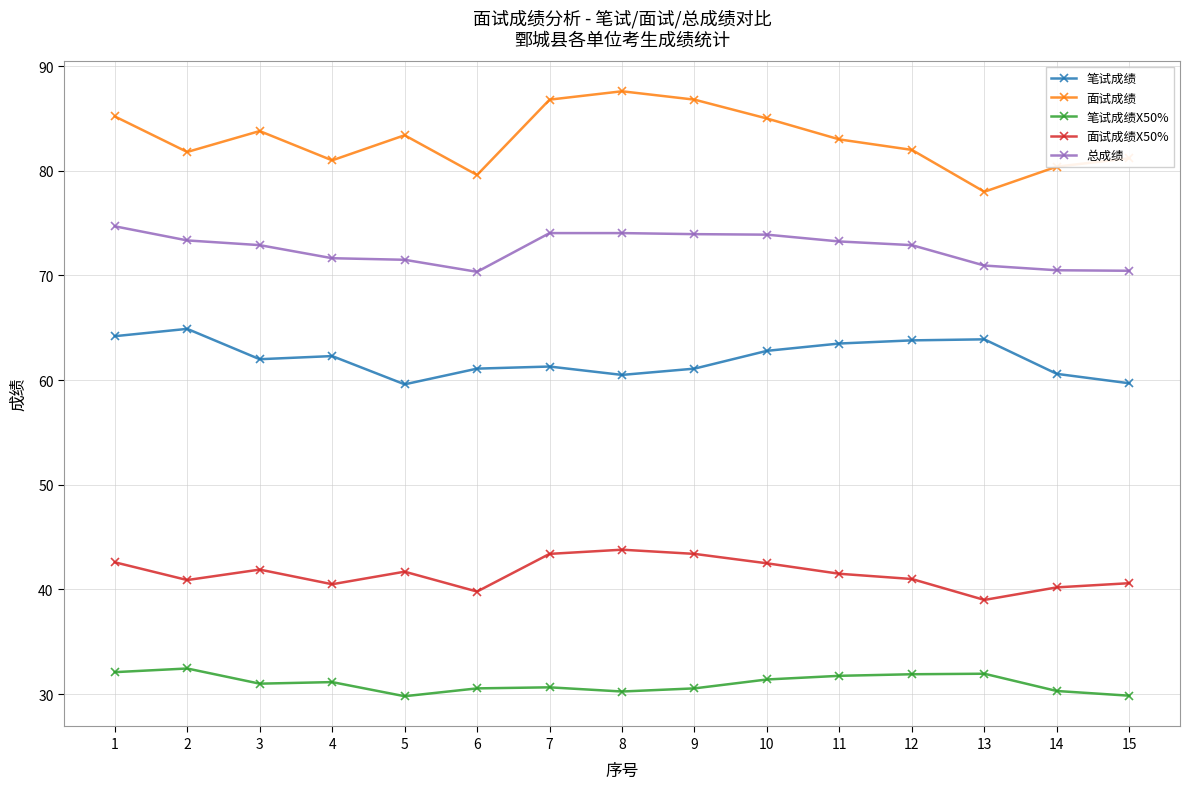

How many lines are shown in the chart?

5